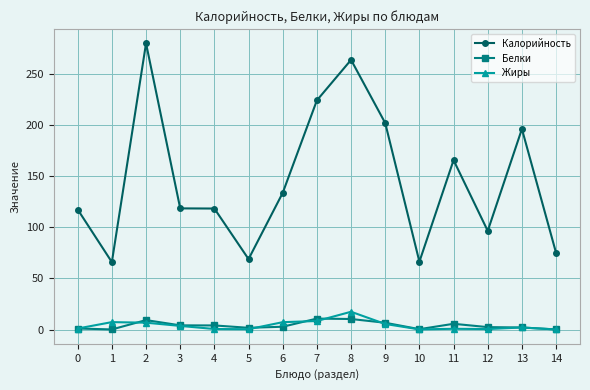

True or false: Жиры and Белки cross at least once.

True